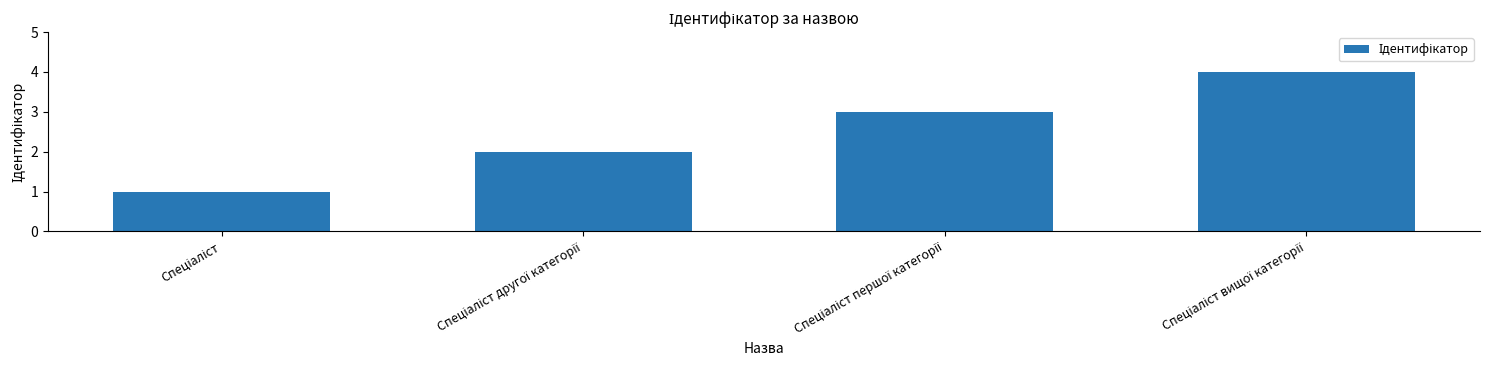

What is the difference between the maximum and minimum values?

3